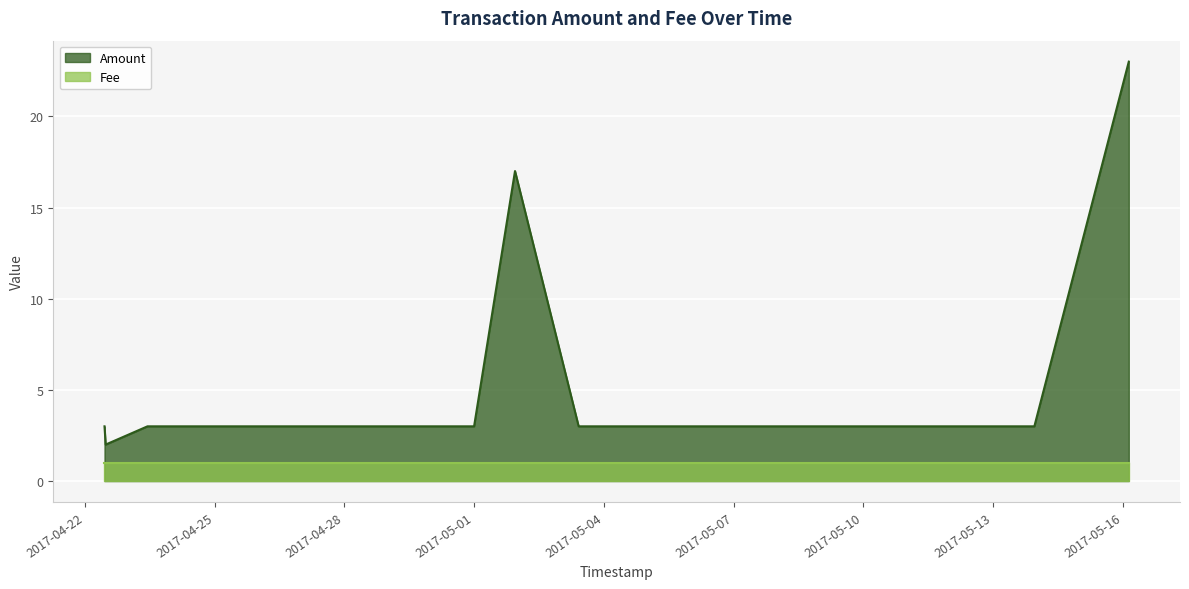

Which has a higher value, 2017-05-03 09:58:20 or 2017-05-03 21:12:19?

2017-05-03 09:58:20